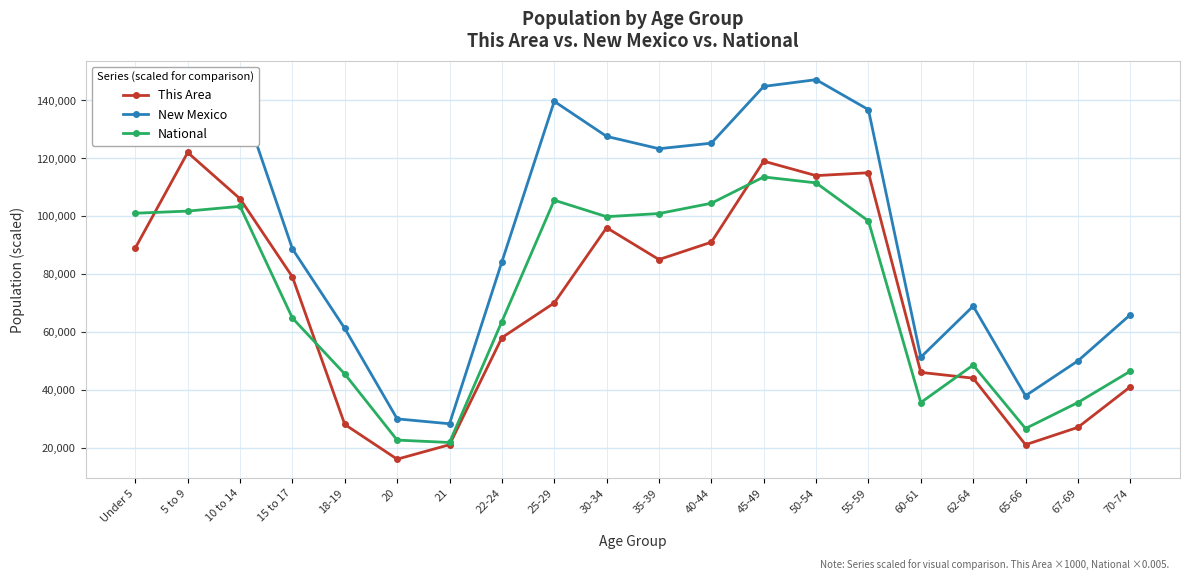

What is the spread (max minus min) of values at 20?

13935.0